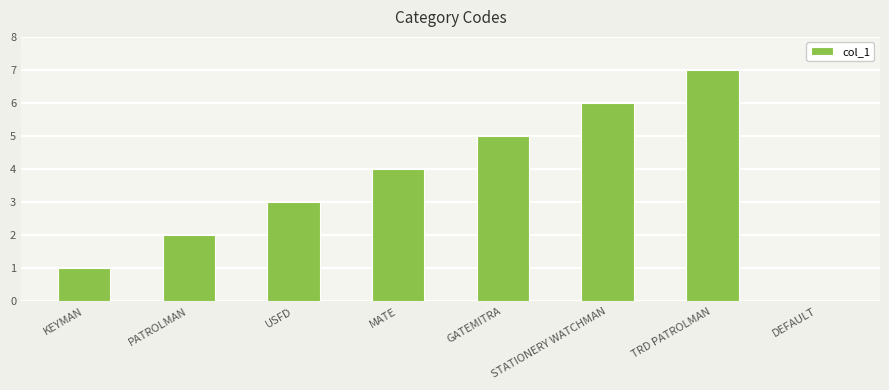

True or false: the data shows 7 at TRD PATROLMAN.

True